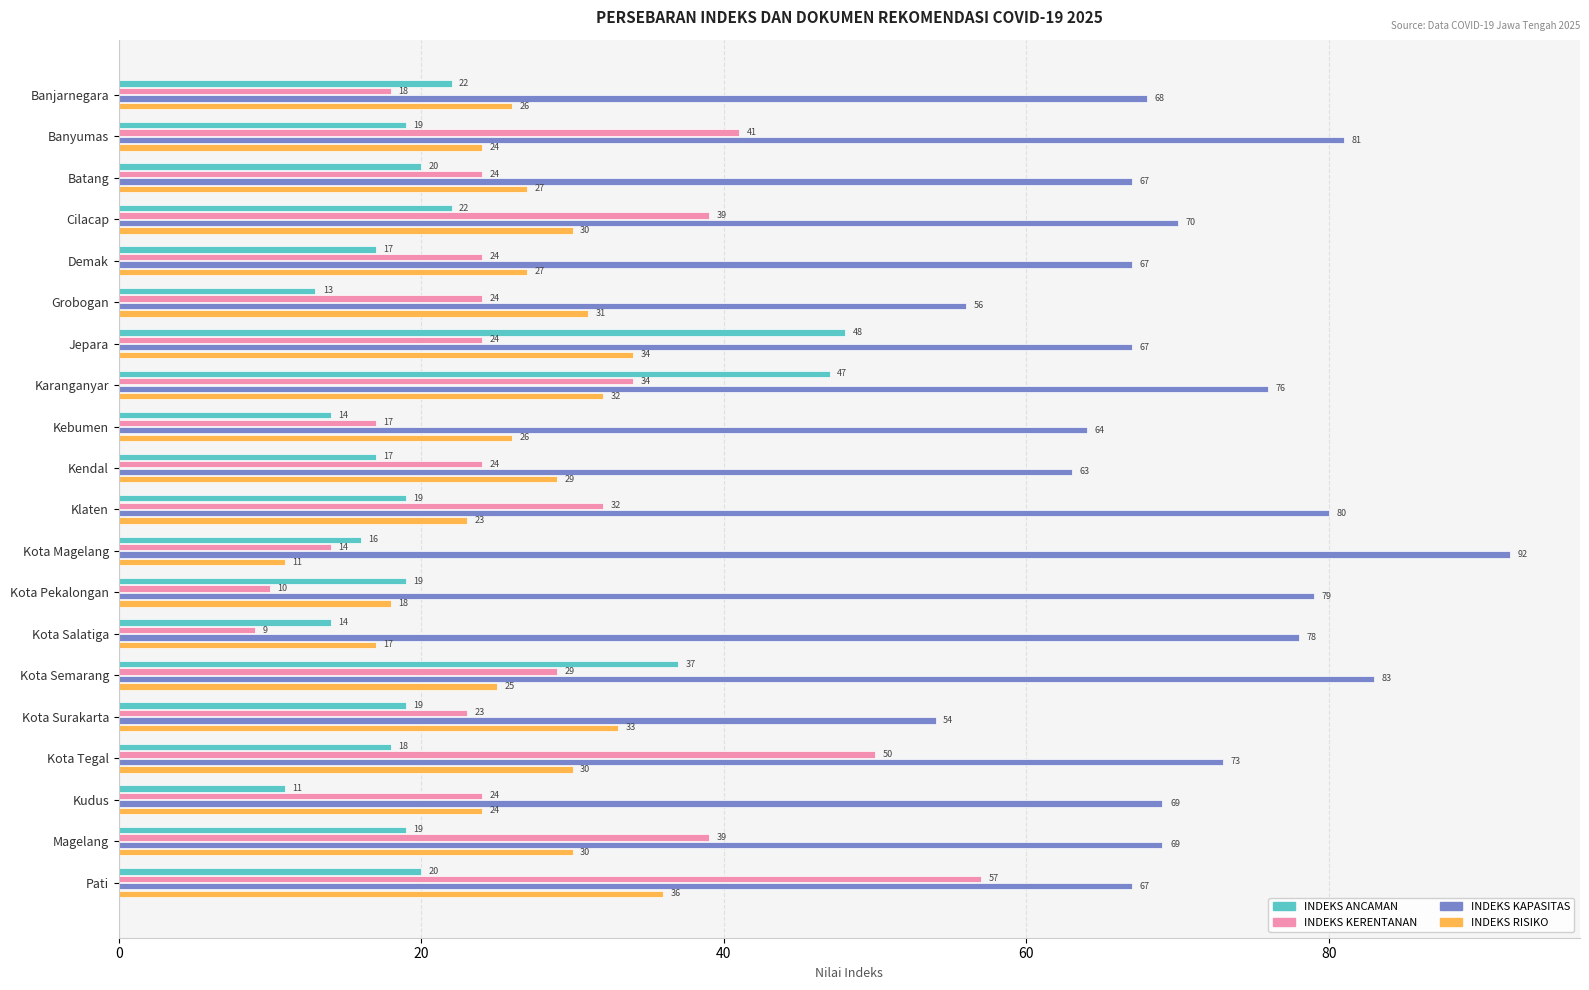

Which series changed the most between Cilacap and Klaten?

INDEKS KAPASITAS